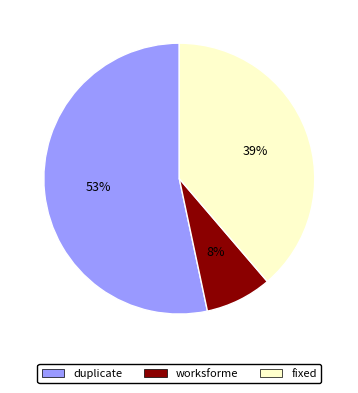

To the nearest percent, what is the difference between the largest and smallest slice percentages?

45%